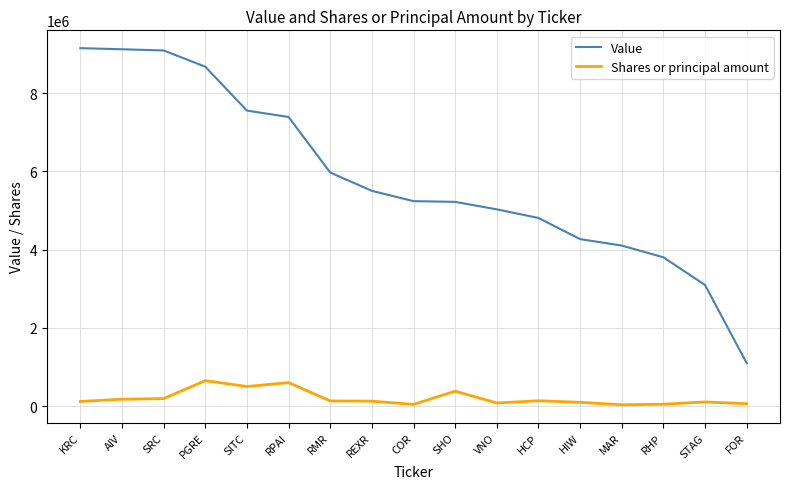

Rank the series by their average value, from highest to lowest.

Value, Shares or principal amount